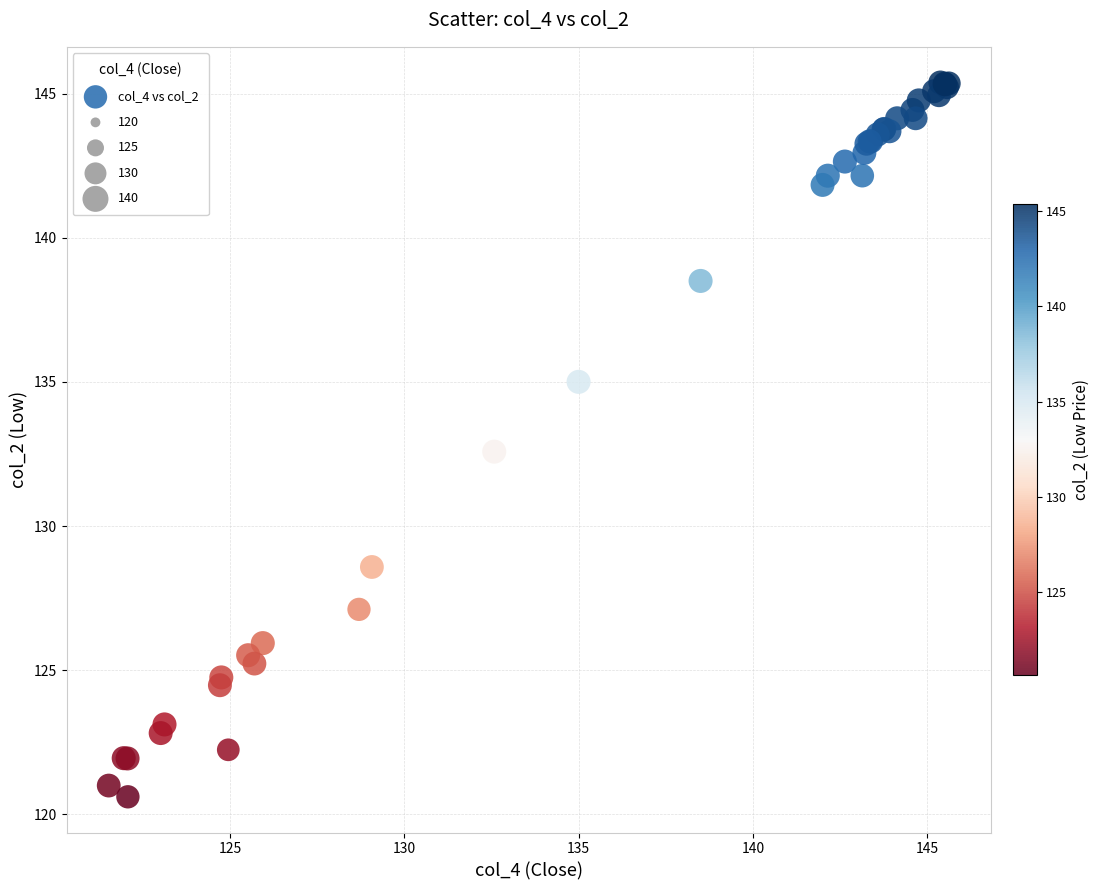

What Y value in the scatter plot is closest to 132?

132.6